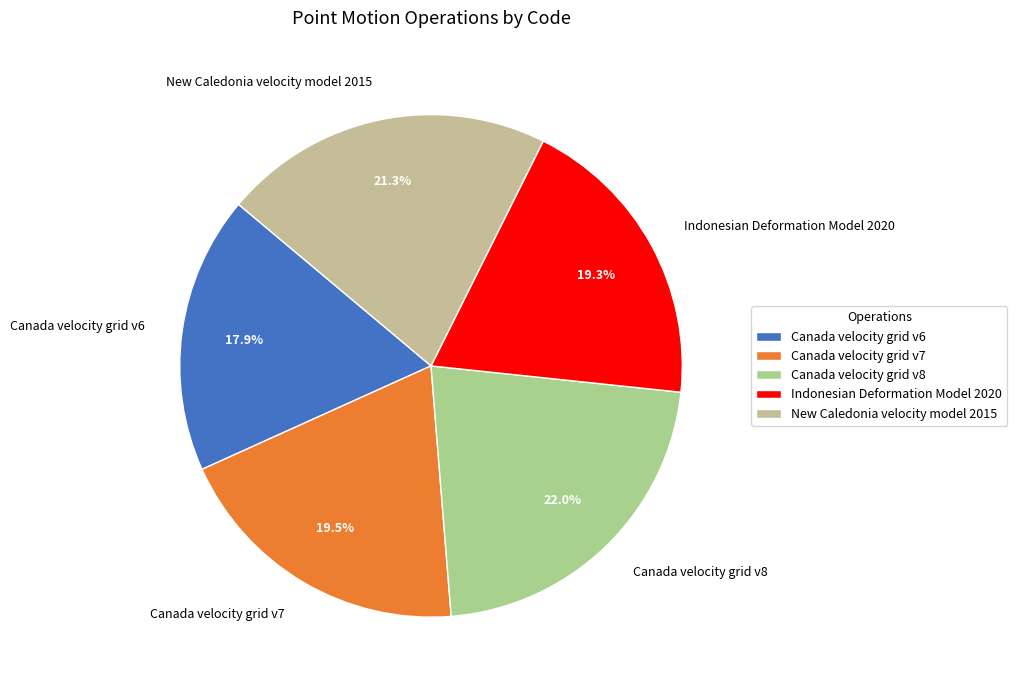

Is Canada velocity grid v8 the majority of the pie?

No